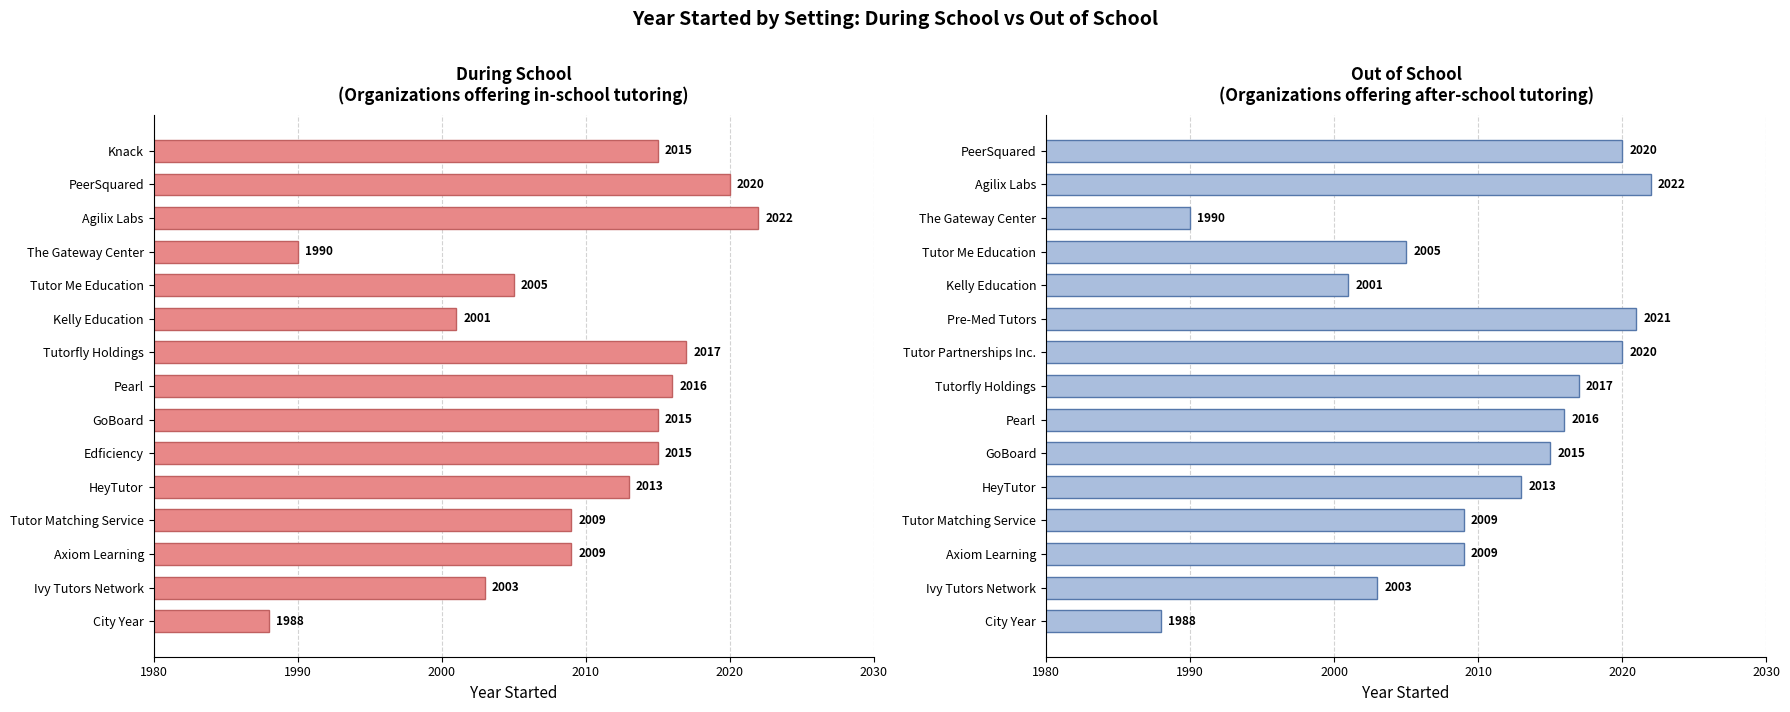

Between Knack and Axiom Learning, which is larger?

Knack